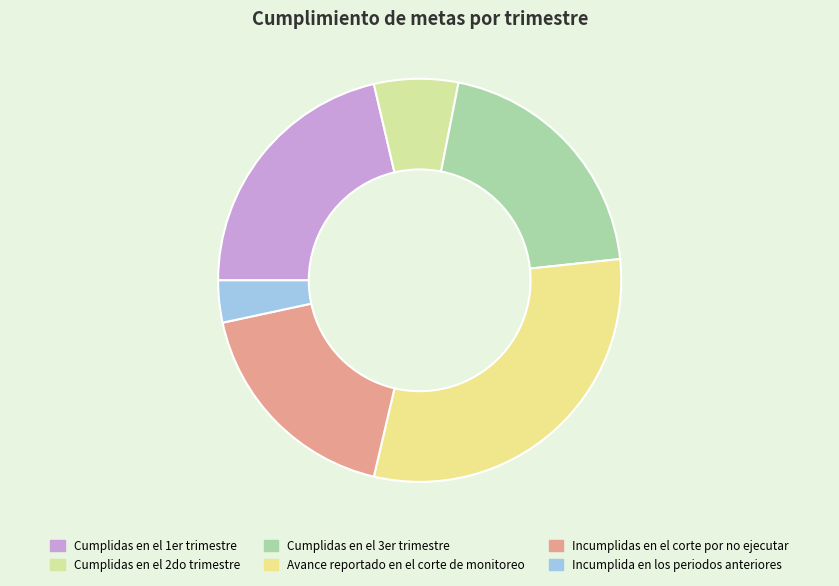

Is Cumplidas en el 3er trimestre the majority of the pie?

No